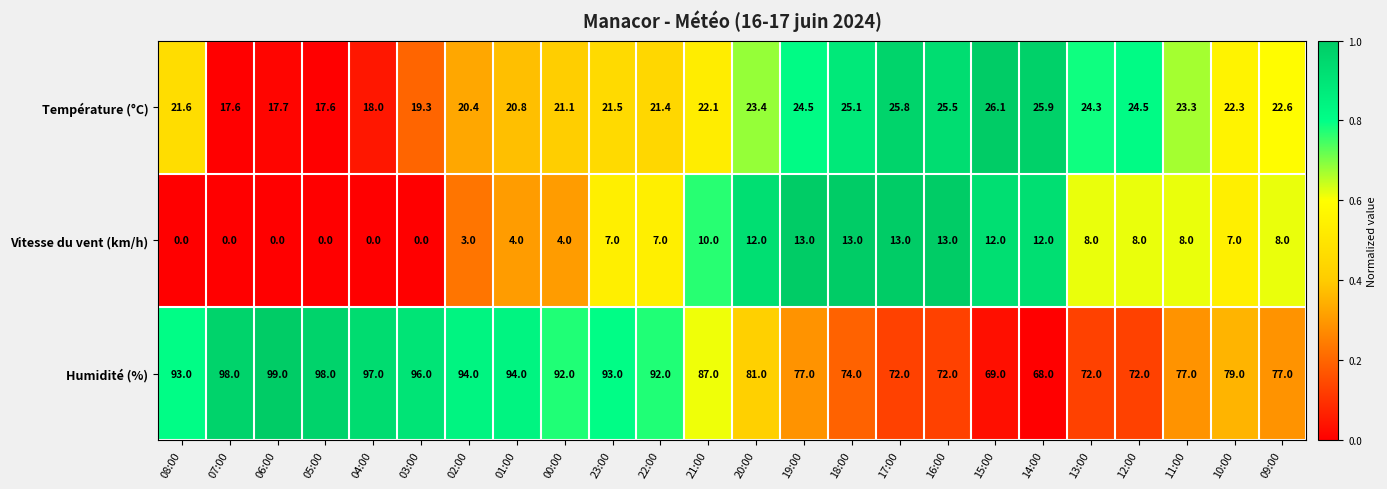

Which series has the largest total across all categories?

Humidité (%)